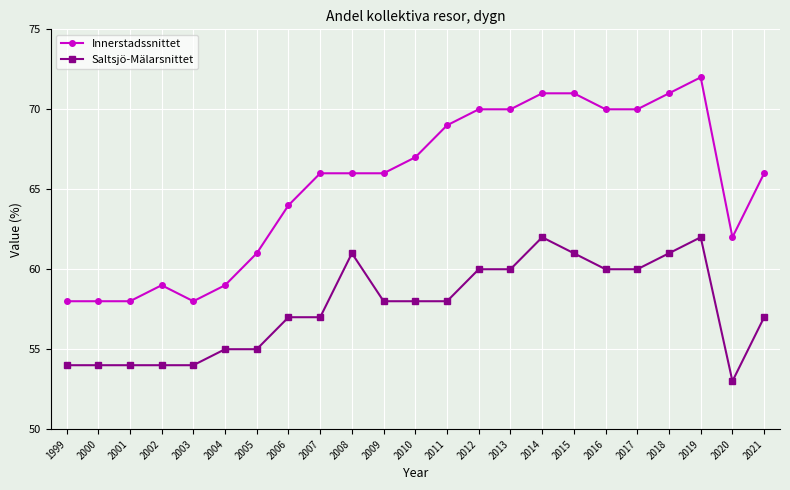

At how many categories does at least one series exceed 57?

23